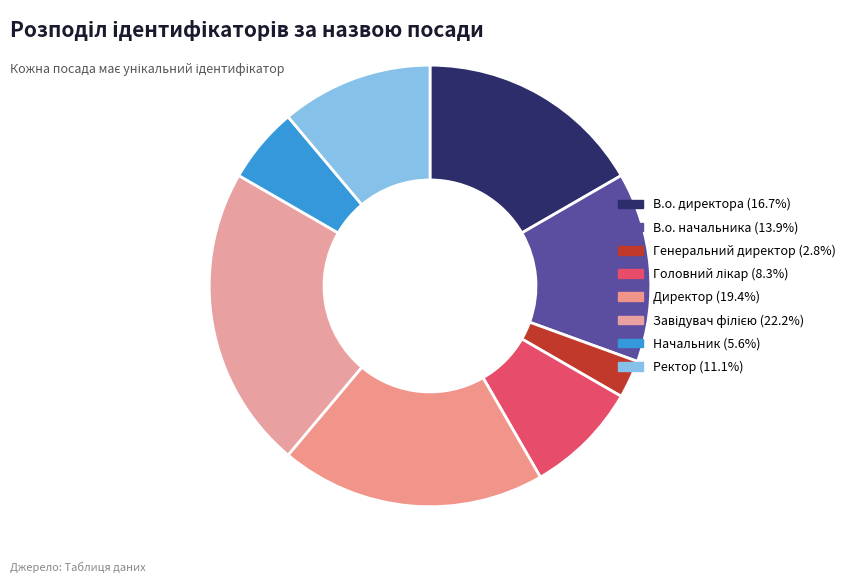

Is it true that Директор is 13% of the pie?

False